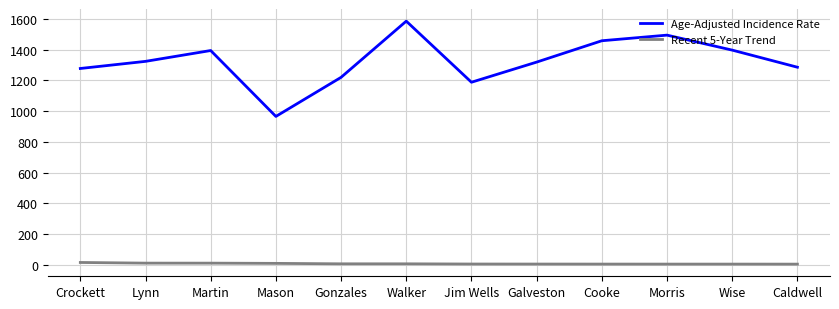

What is the minimum value for Age-Adjusted Incidence Rate?

965.2